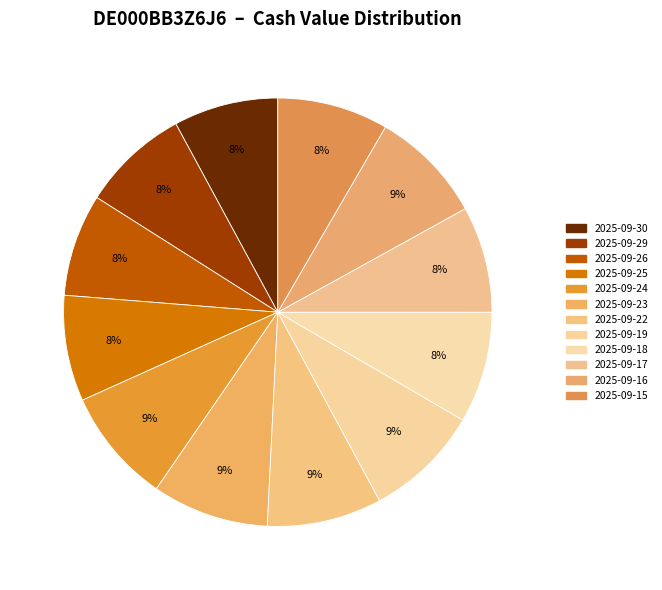

Does 2025-09-26 represent more than half of the total?

No